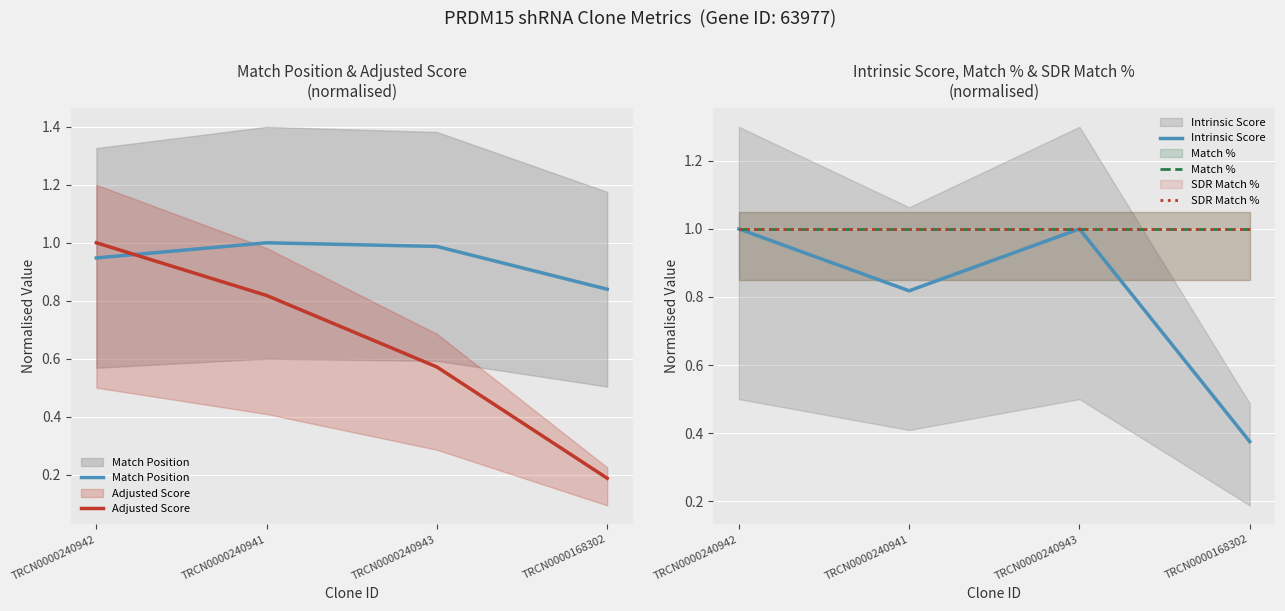

Which series has the largest total across all categories?

Match %